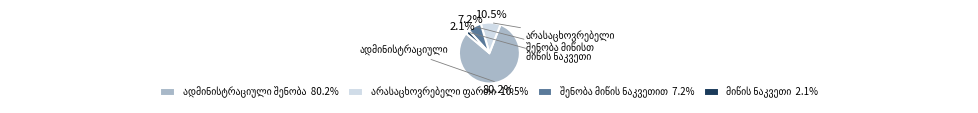

Does any single category account for the majority?

Yes